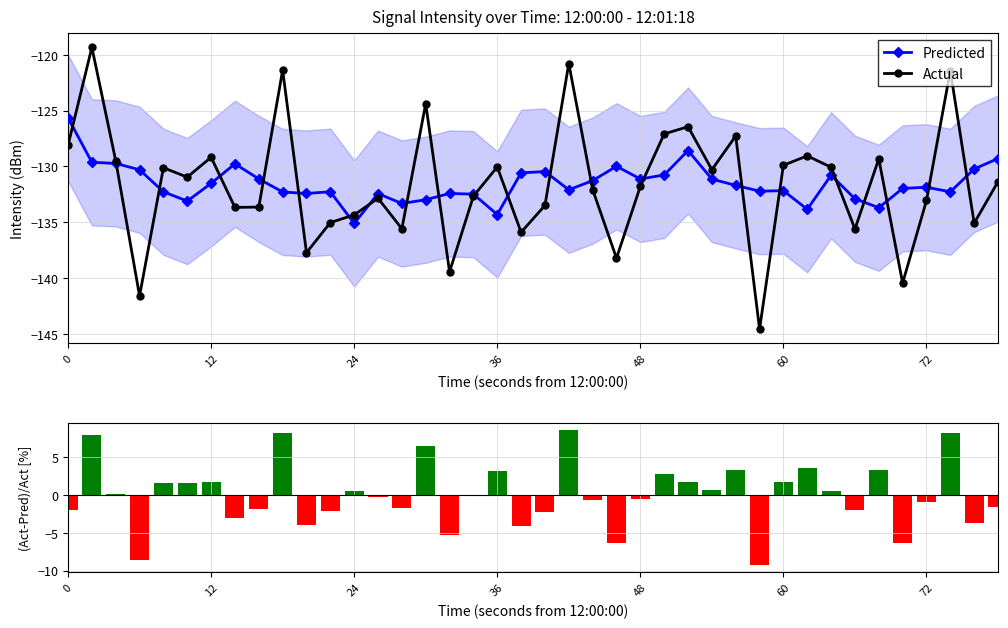

What is the maximum value for Predicted?

-125.6